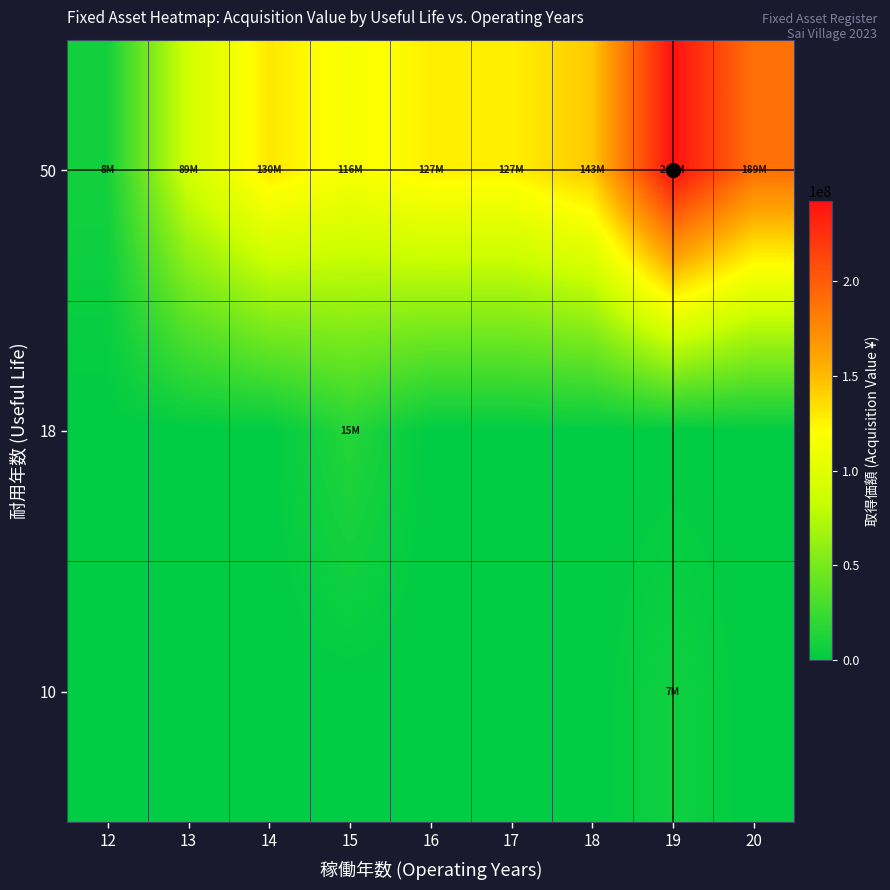

Reading left to right, what are all the values shown in this chart?

10: 12=0	13=0	14=0	15=0	16=0	17=0	18=0	19=6847050	20=0
18: 12=0	13=0	14=0	15=15252724	16=0	17=0	18=0	19=0	20=0
50: 12=8397900	13=89246069	14=130293450	15=115754217	16=126979650	17=126602700	18=143483550	19=241676400	20=188662950